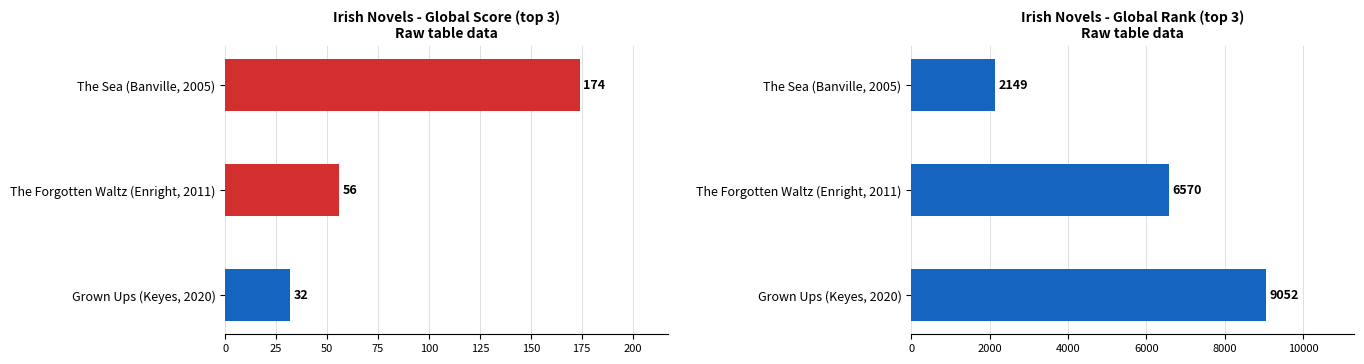

At how many categories does at least one series exceed 2643?

2